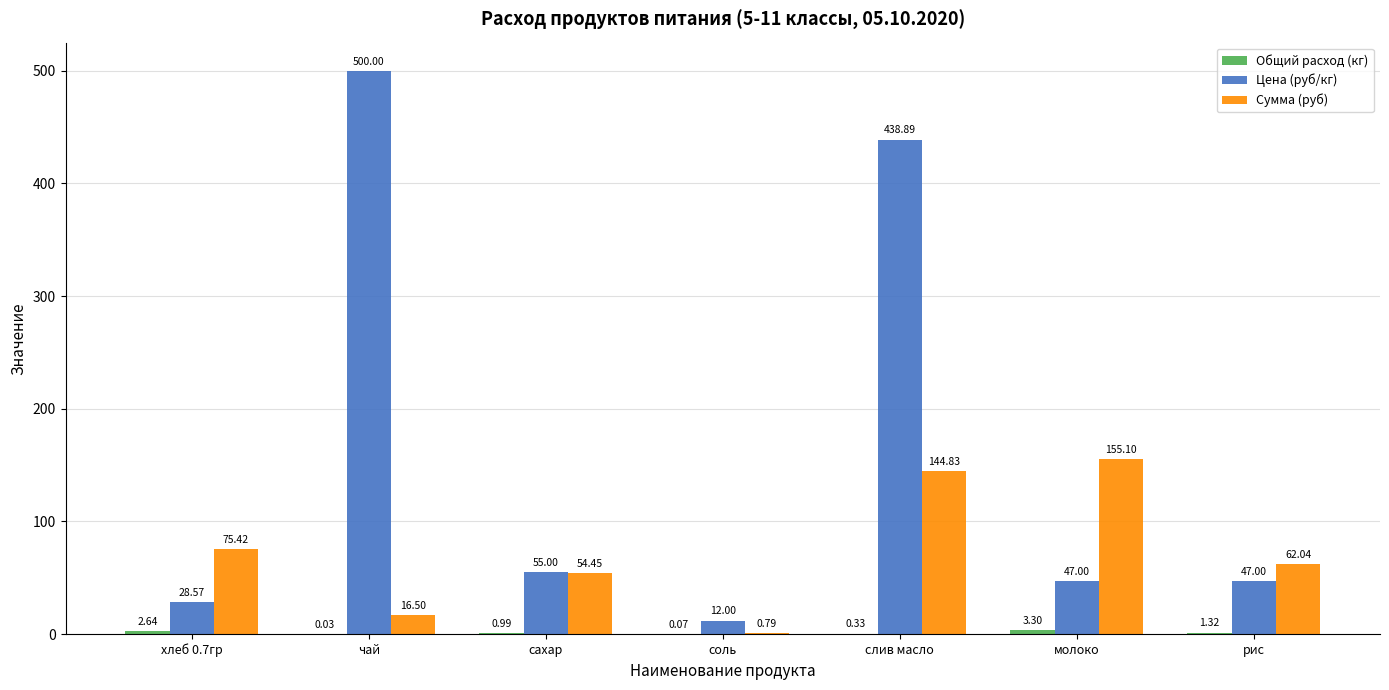

The value of Цена (руб/кг) at рис is 47.0. True or false?

True